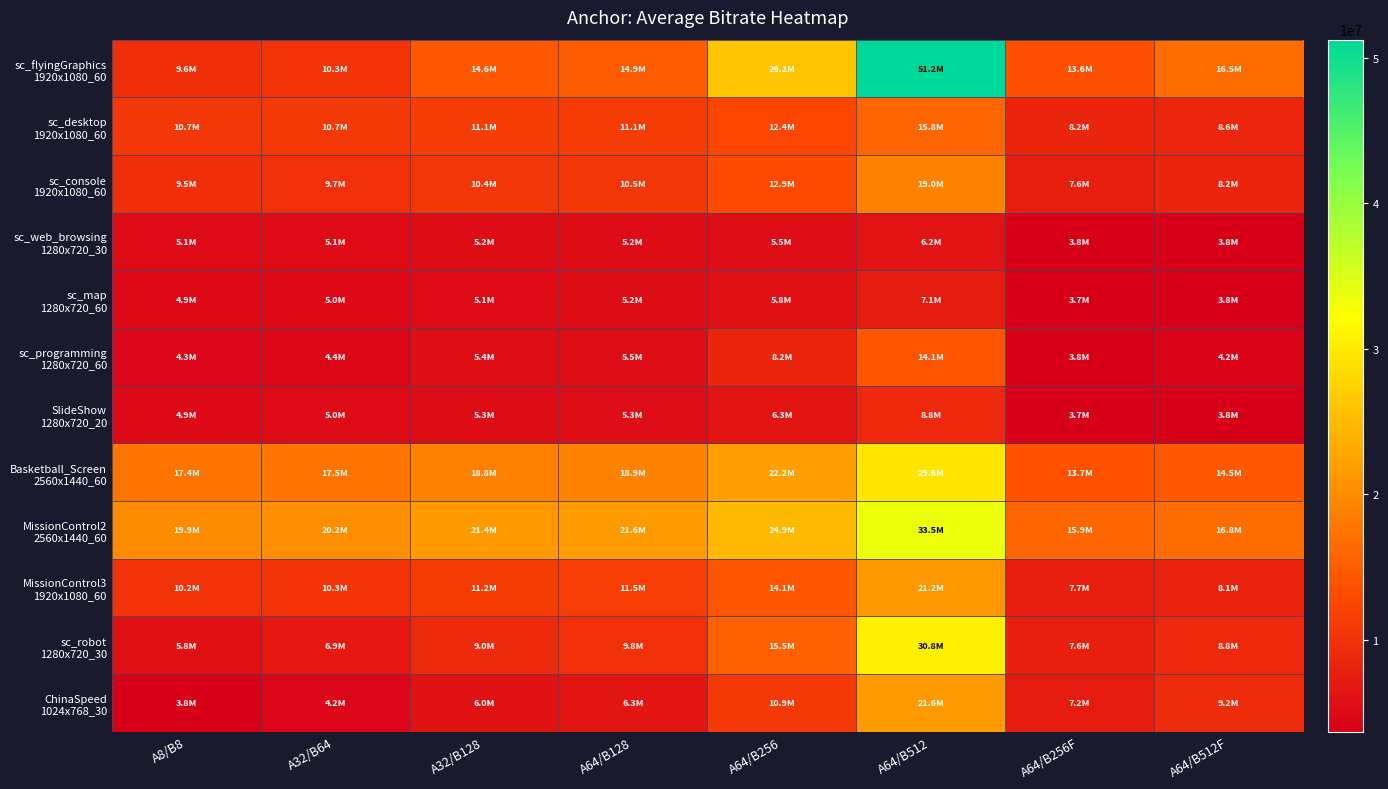

List the series in order of their peak value, lowest first.

sc_web_browsing 1280x720_30, sc_map 1280x720_60, SlideShow 1280x720_20, sc_programming 1280x720_60, sc_desktop 1920x1080_60, sc_console 1920x1080_60, MissionControl3 1920x1080_60, ChinaSpeed 1024x768_30, Basketball_Screen 2560x1440_60, sc_robot 1280x720_30, MissionControl2 2560x1440_60, sc_flyingGraphics 1920x1080_60